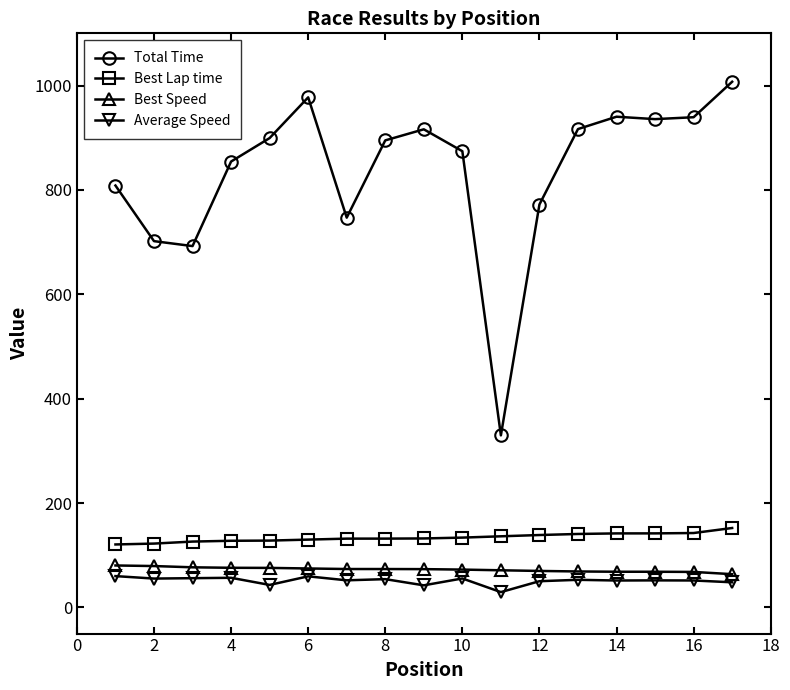

Which series has the largest range (max minus min)?

Total Time